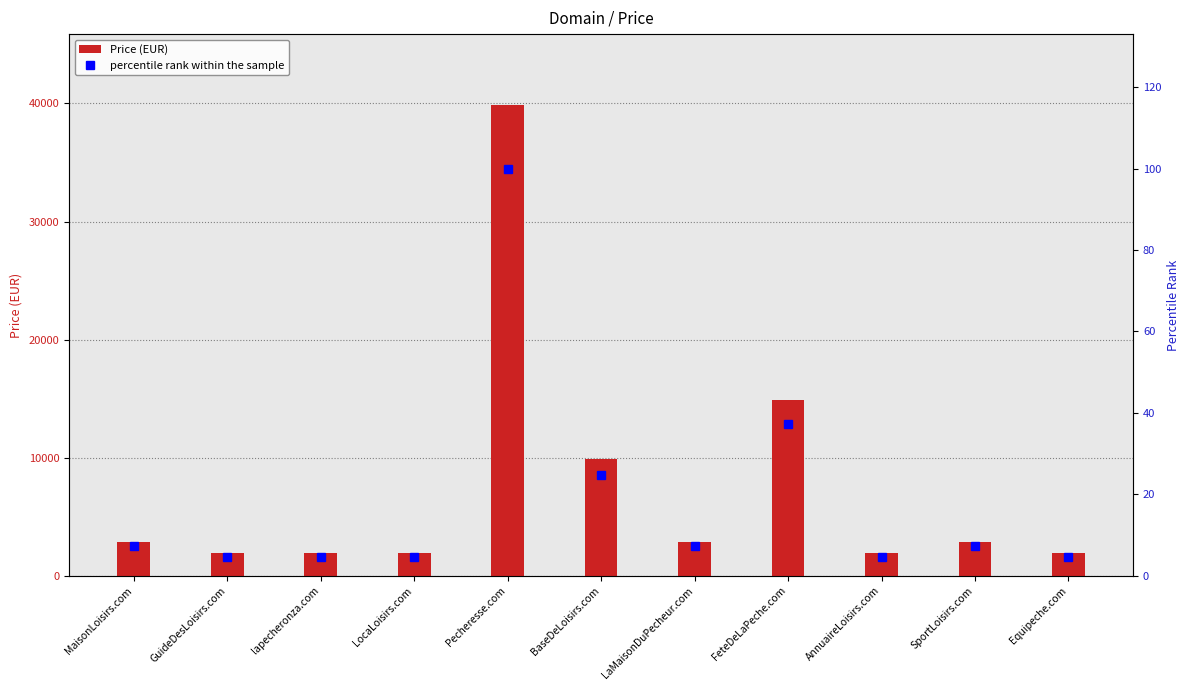

Which label corresponds to the largest value in the chart?

Pecheresse.com